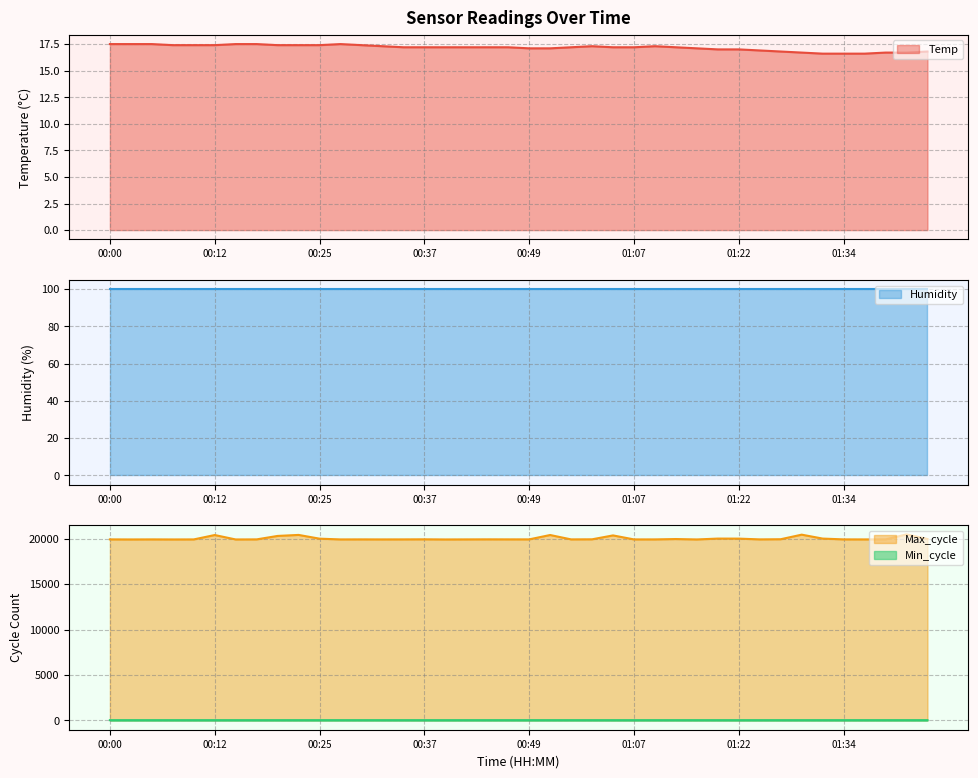

List the labels in order of Temp value, smallest first.

01:32, 01:34, 01:37, 01:29, 01:39, 01:42, 01:27, 01:44, 01:24, 01:19, 01:22, 00:49, 00:52, 01:17, 00:35, 00:37, 00:40, 00:42, 00:44, 00:47, 00:59, 01:04, 01:07, 01:14, 00:32, 01:02, 01:12, 00:07, 00:10, 00:12, 00:20, 00:22, 00:25, 00:30, 00:00, 00:02, 00:05, 00:15, 00:17, 00:27